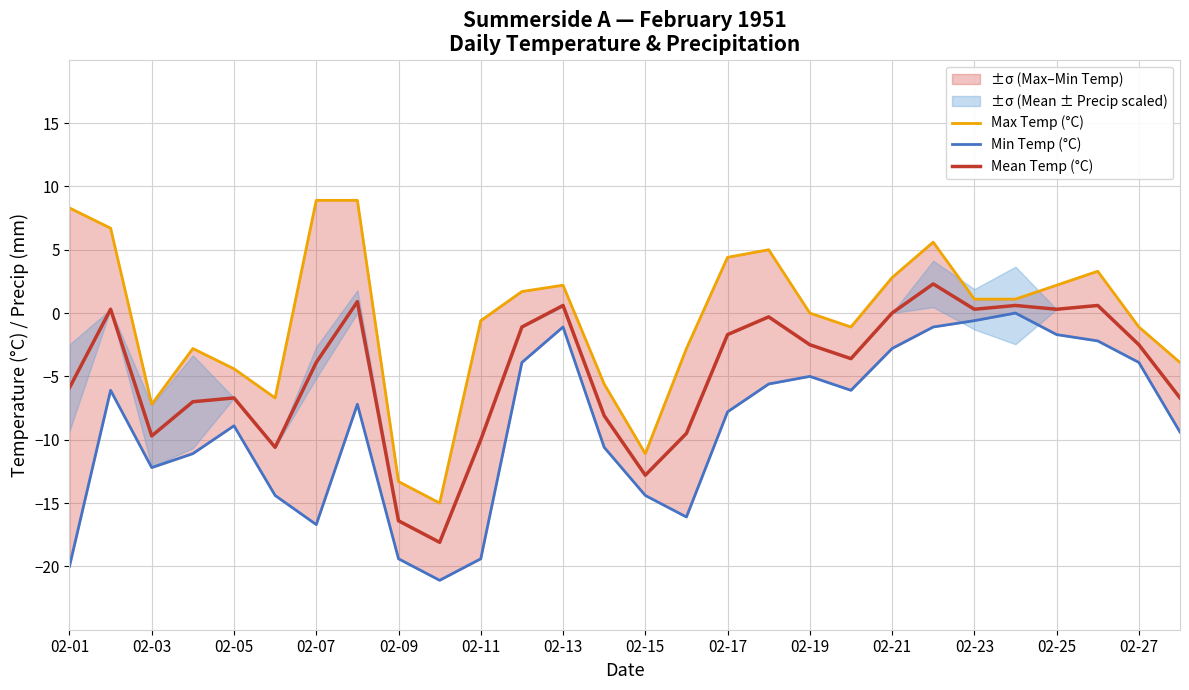

What is the highest value of the Mean Temp (°C) series?

2.3